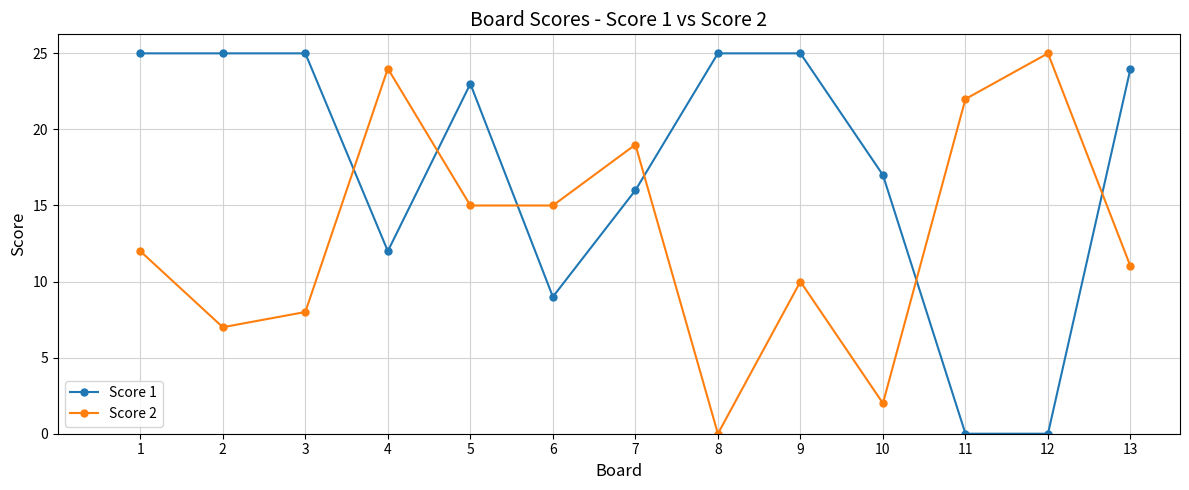

What is the maximum value for Score 1?

25